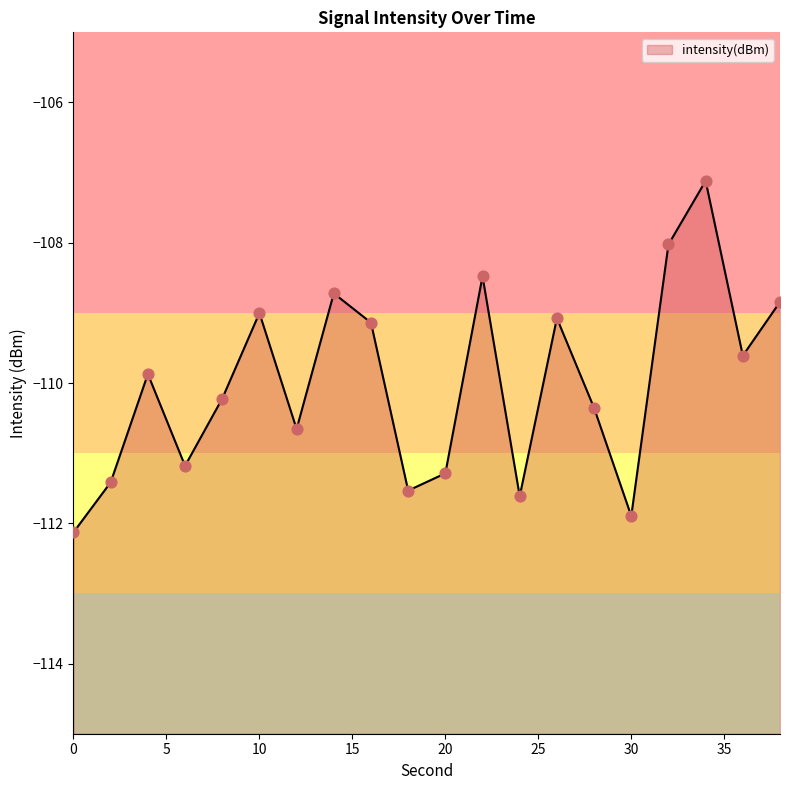

Between 10 and 18, which is larger?

10